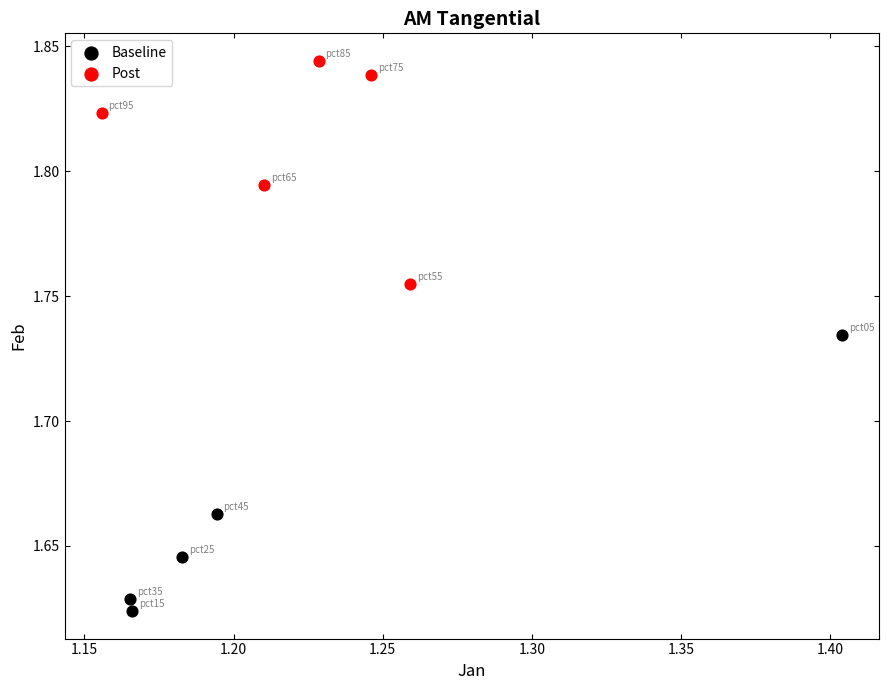

Which series contains the highest Y value?

Post